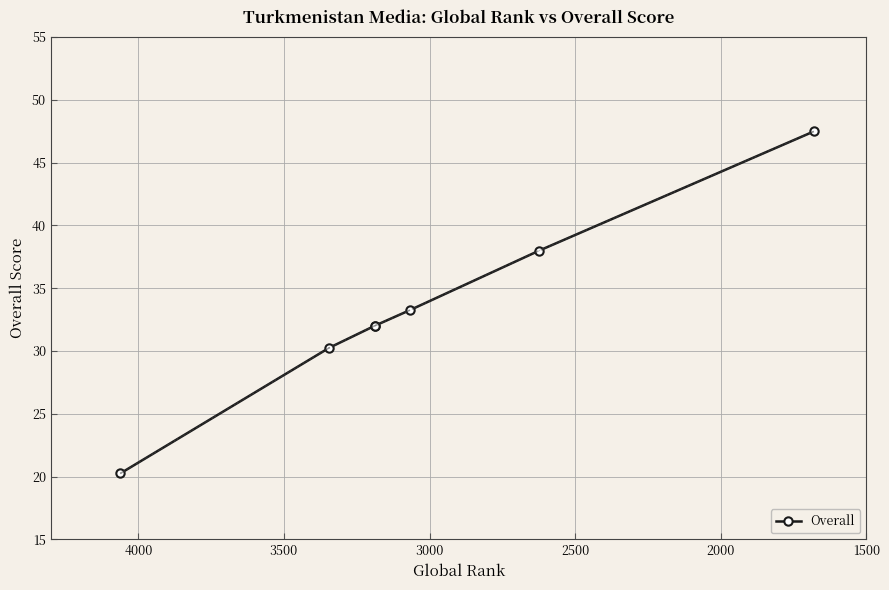

What is the average value?

33.3